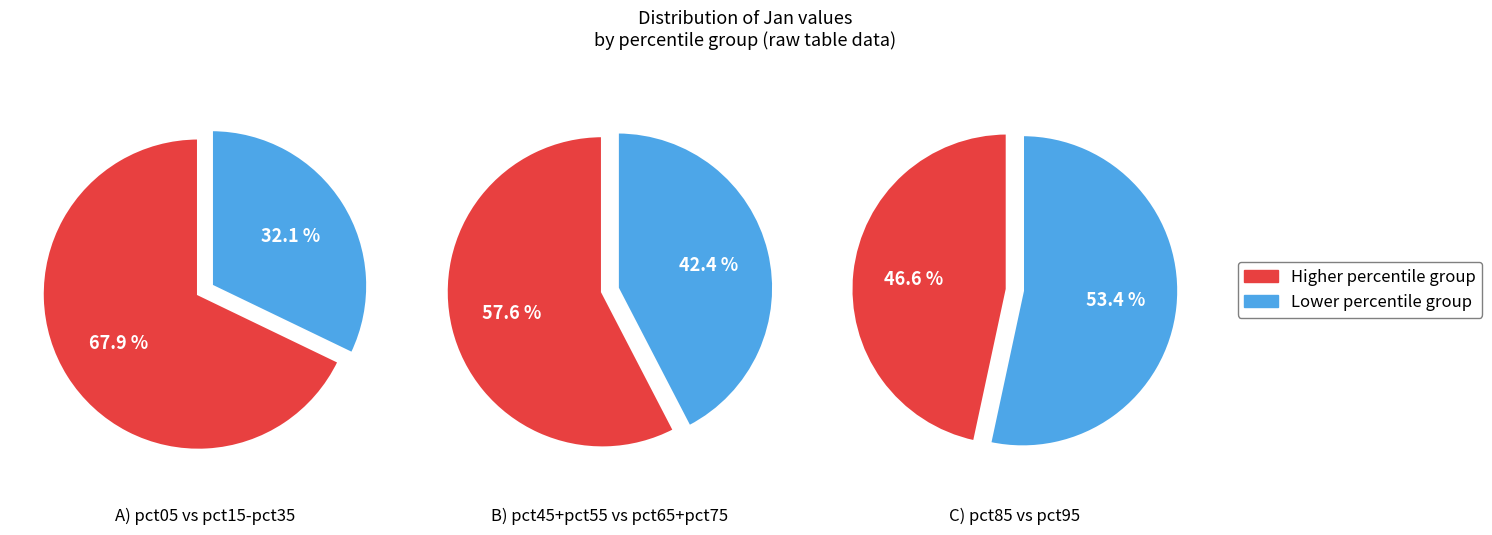

True or false: pct65 accounts for 10% of the total.

False